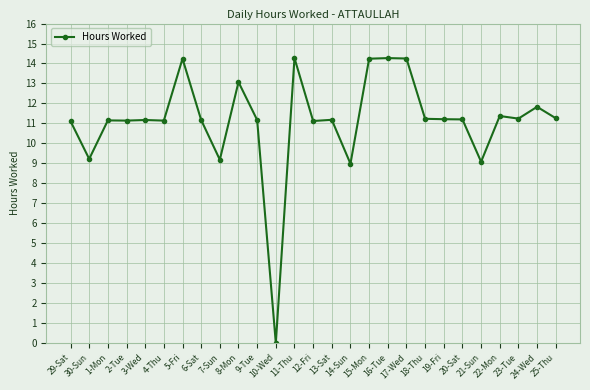

Approximately how many times larger is the value at 12-Fri compared to 25-Thu?

1.0